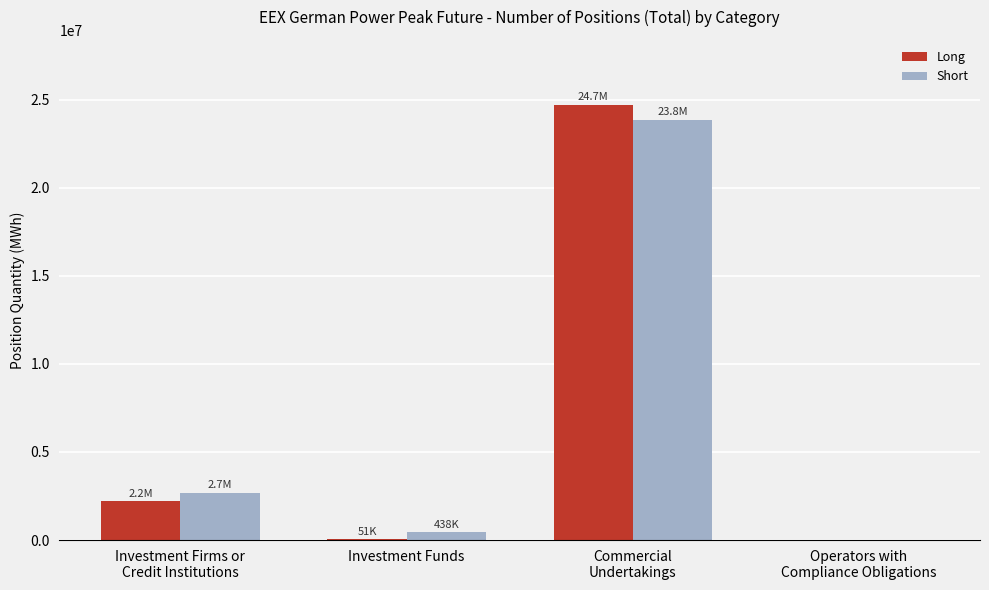

Read the Long value at Investment Firms or
Credit Institutions, to the nearest 100.

2199300